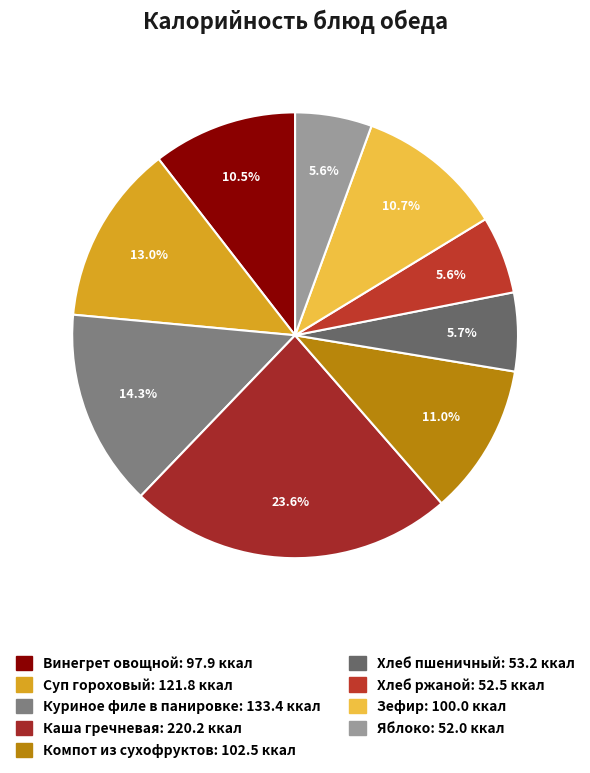

To the nearest percent, what is the difference between the largest and smallest slice percentages?

18%